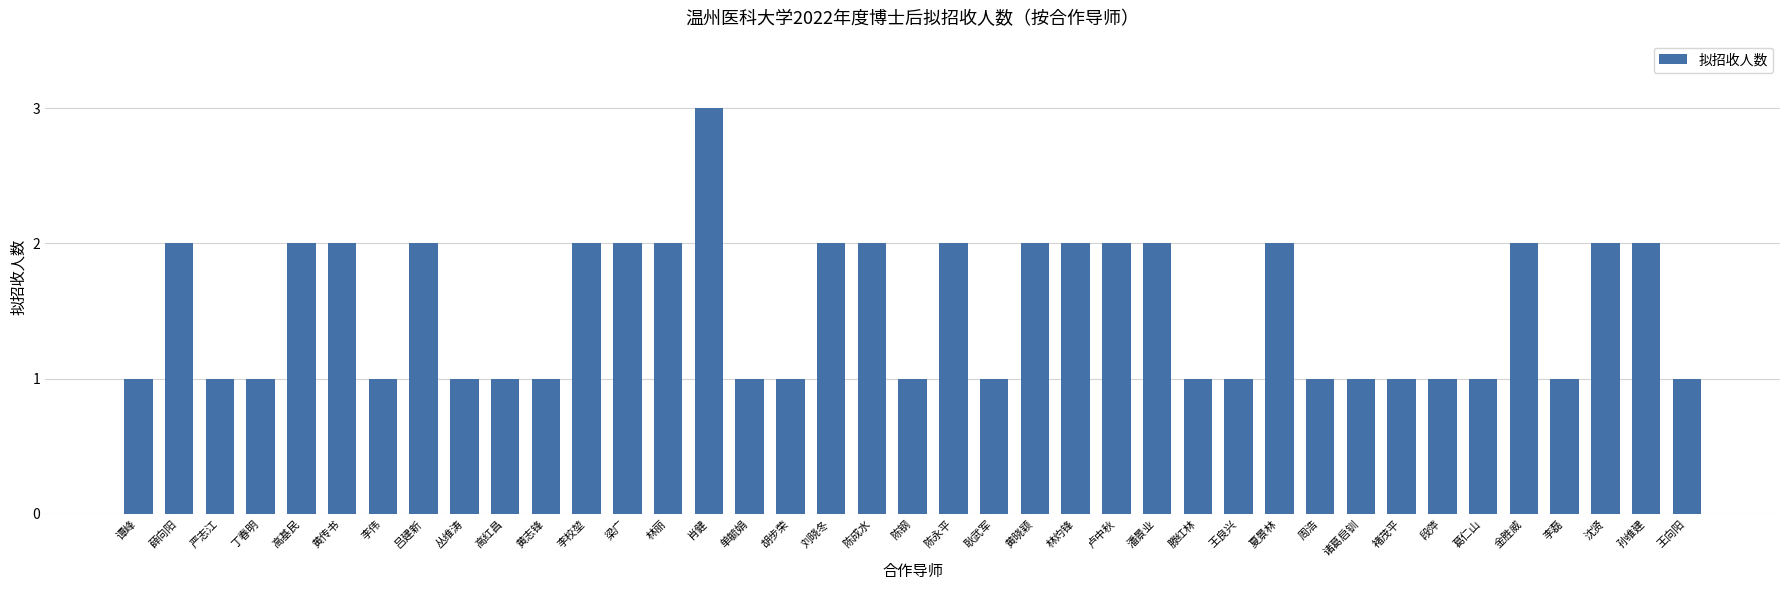

What is the sum of the values at 林丽 and 潘景业?

4